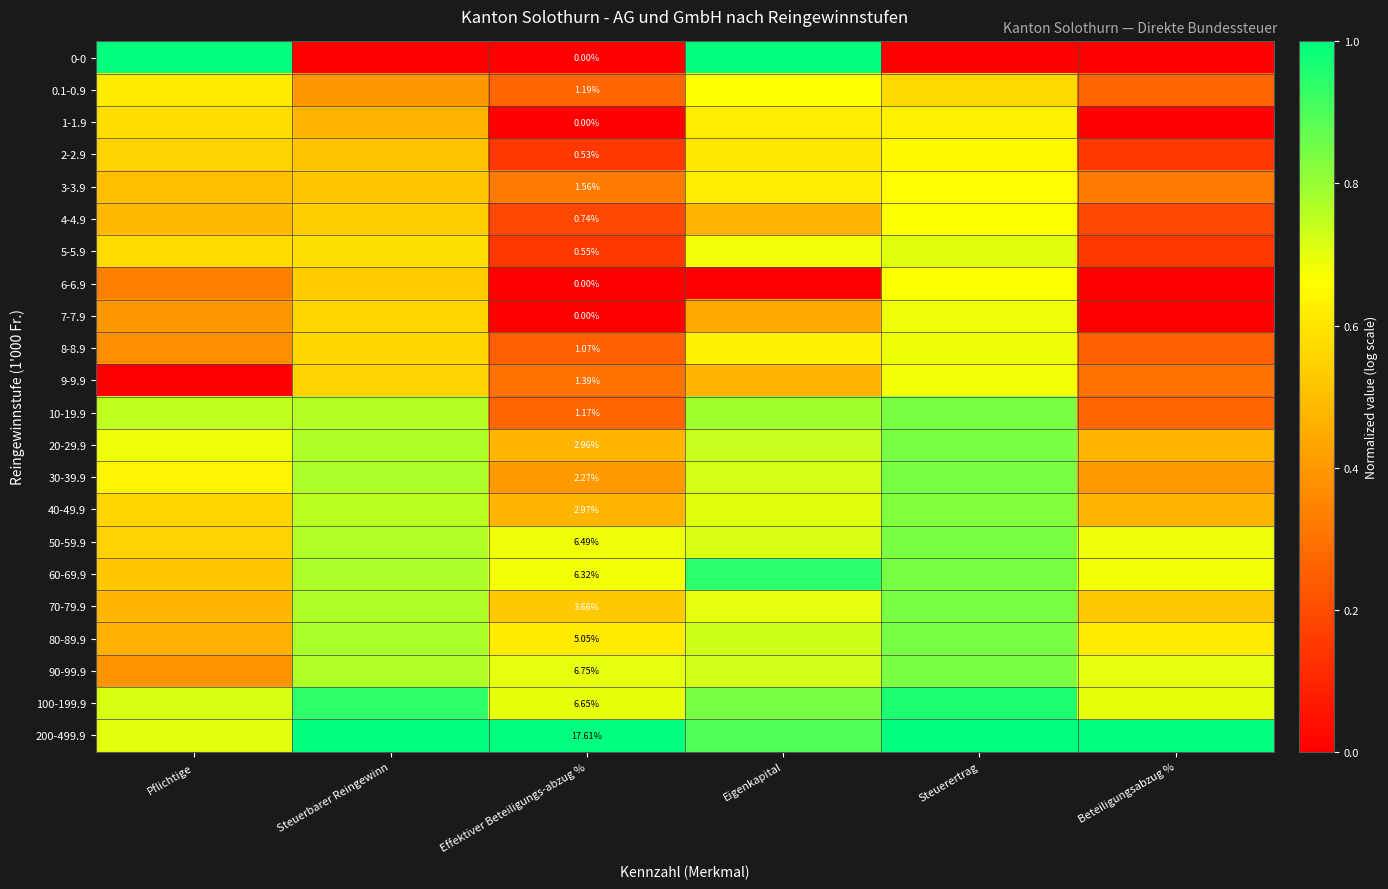

Rank the categories by 3-3.9 value from highest to lowest.

Steuerertrag, Eigenkapital, Steuerbarer Reingewinn, Pflichtige, Effektiver Beteiligungs-abzug %, Beteiligungsabzug %